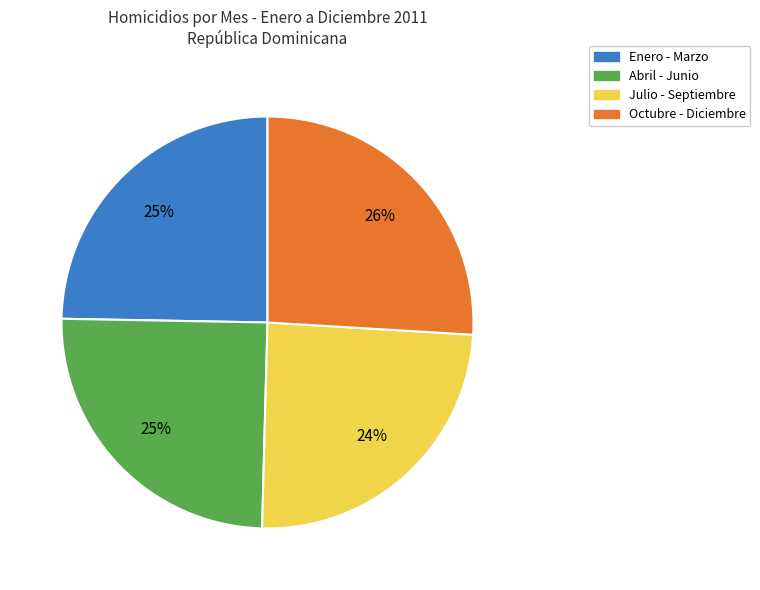

To the nearest percent, what is the average slice percentage?

25%